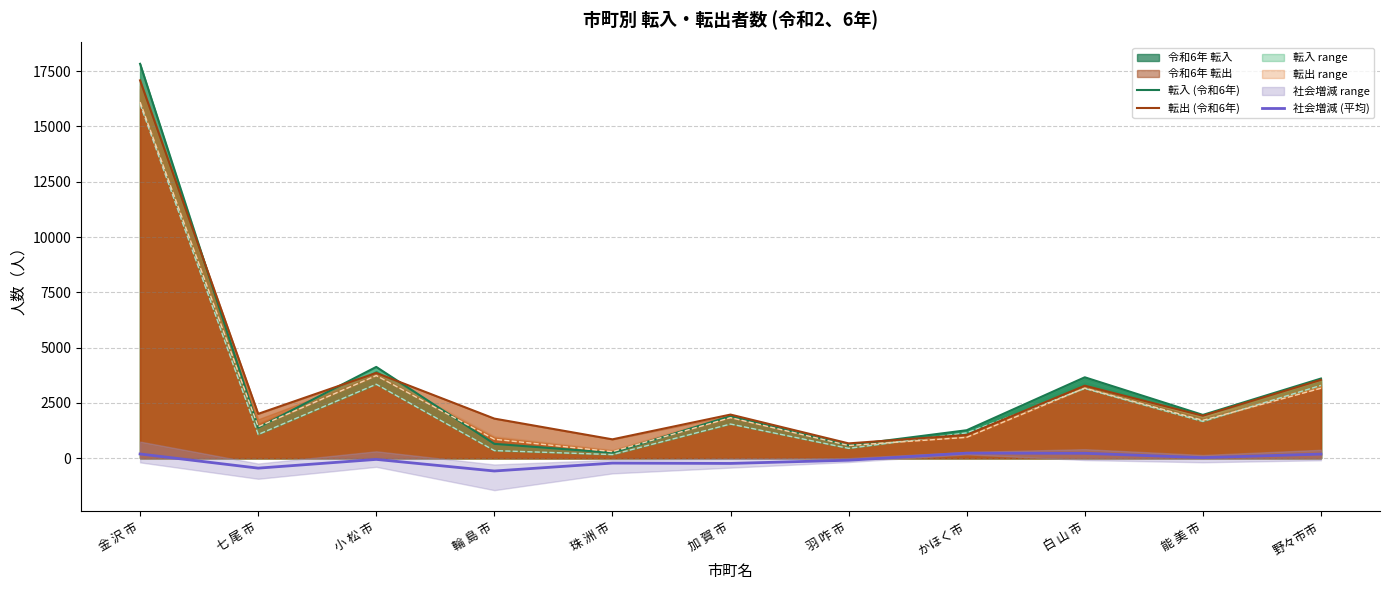

Rank the categories by 転入 (令和6年) value from lowest to highest.

珠 洲 市, 羽 咋 市, 輪 島 市, かほく市, 七 尾 市, 加 賀 市, 能 美 市, 野々市市, 白 山 市, 小 松 市, 金 沢 市